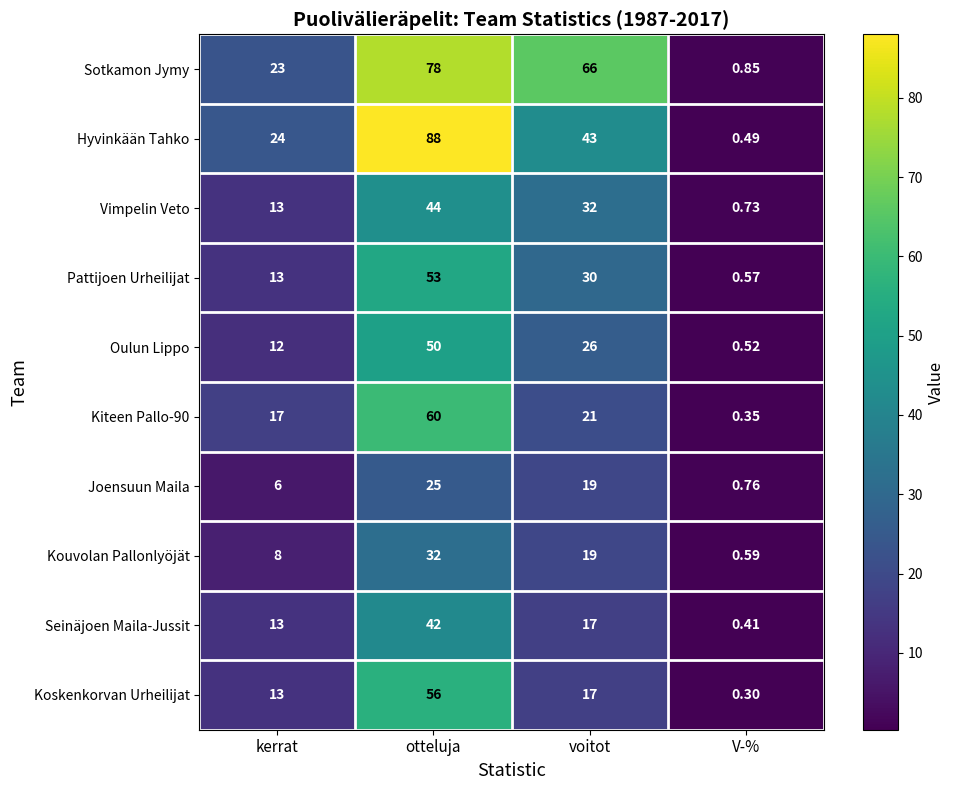

What is the spread (max minus min) of values at voitot?

49.0